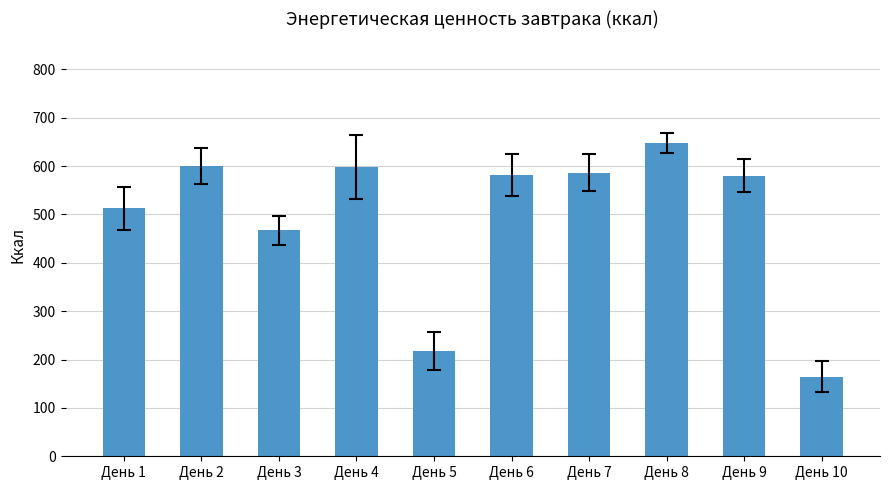

Where is the data nearest to the value 406?

День 3